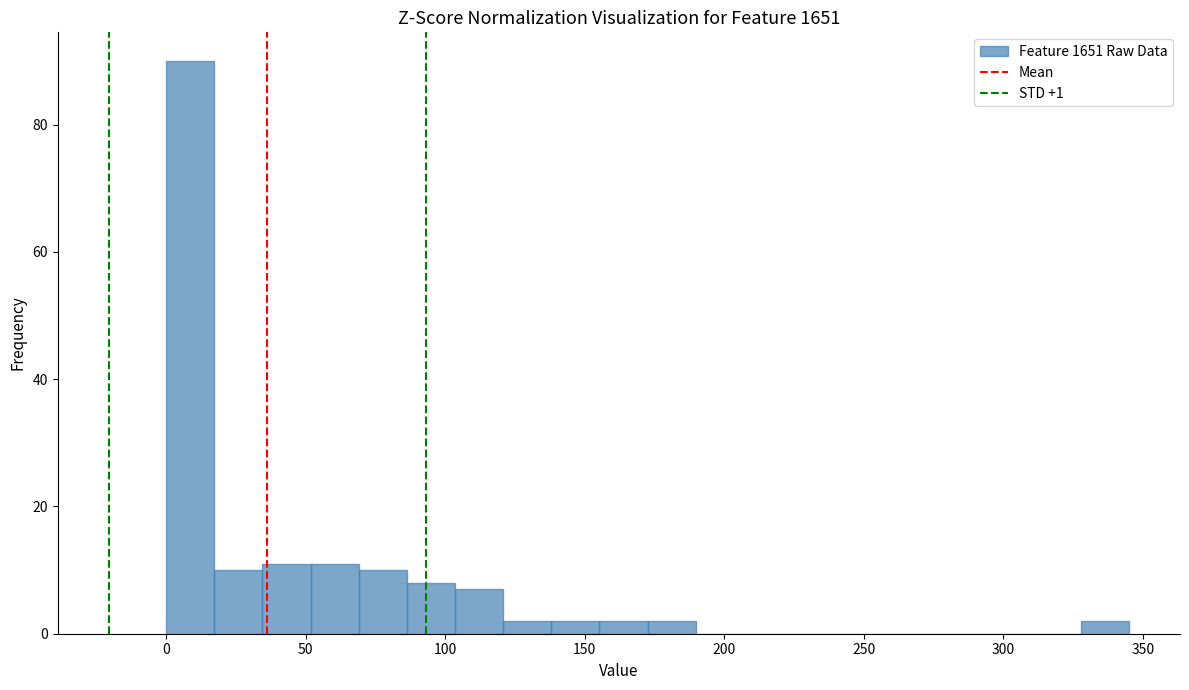

Around what value on the x-axis is the tallest bar? Give the approximate position of its centre, as read against the axis.

10